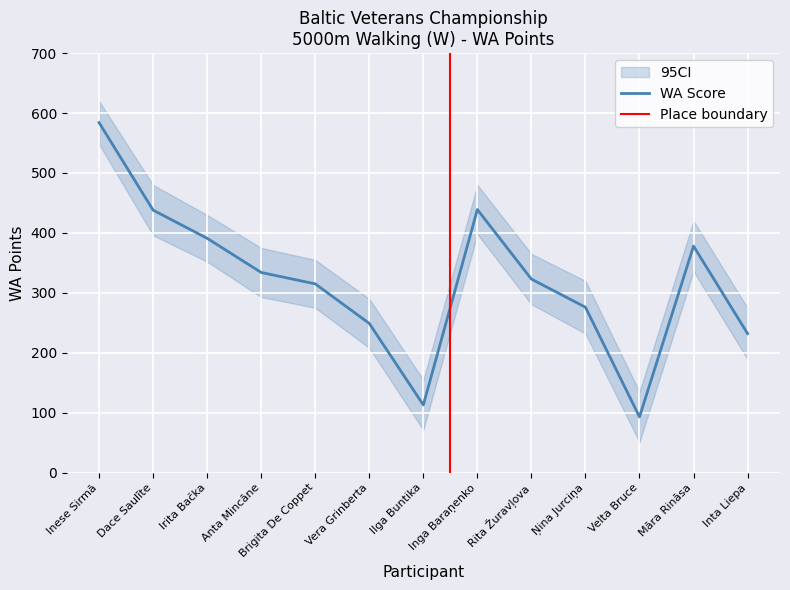

What is the difference between the maximum and minimum values?

491